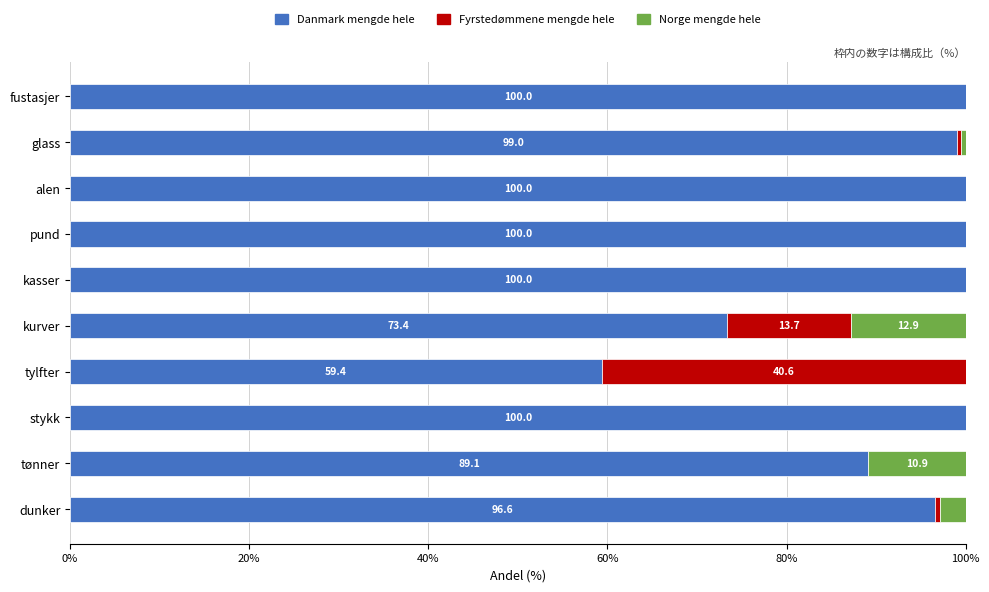

At which label is Danmark mengde hele closest to 79?

kurver